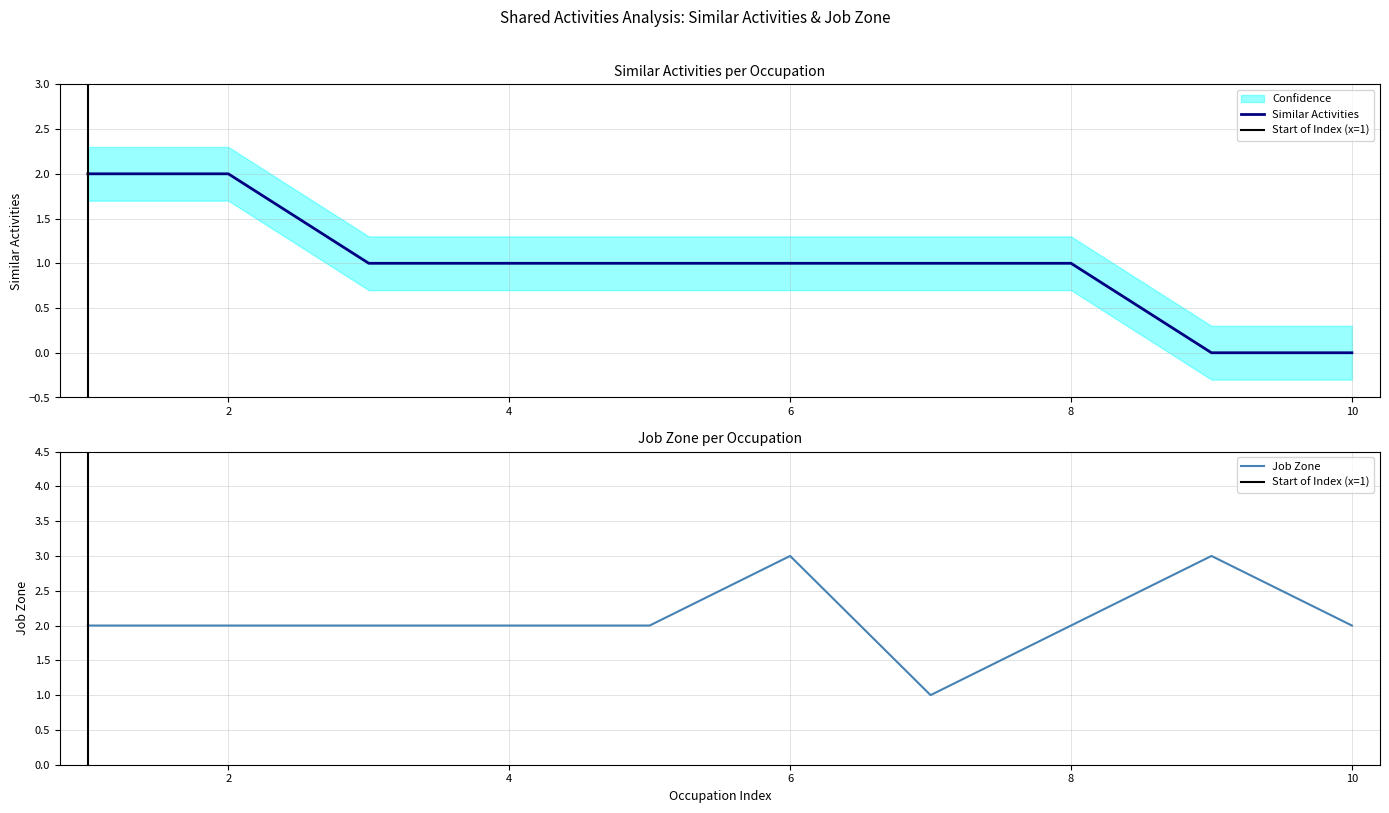

True or false: Job Zone and Similar Activities intersect in this chart.

False